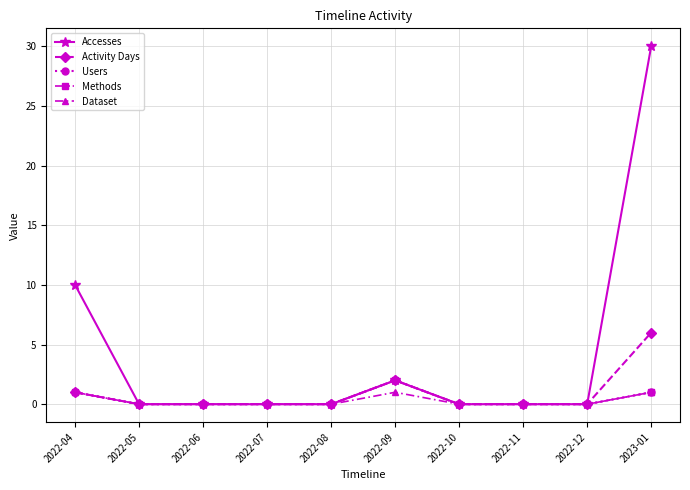

Is this an area chart (filled region under the line)?

No